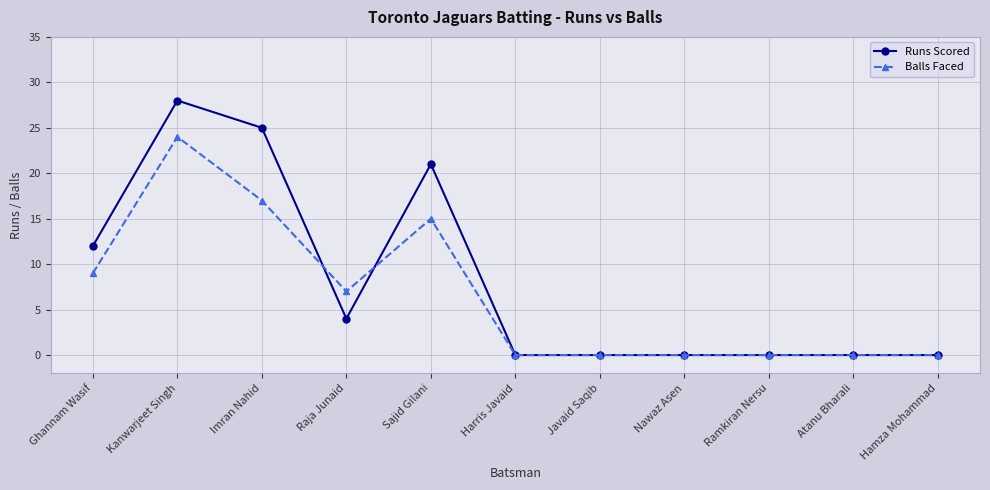

What is the difference between the Balls Faced values at Imran Nahid and Atanu Bharali?

17